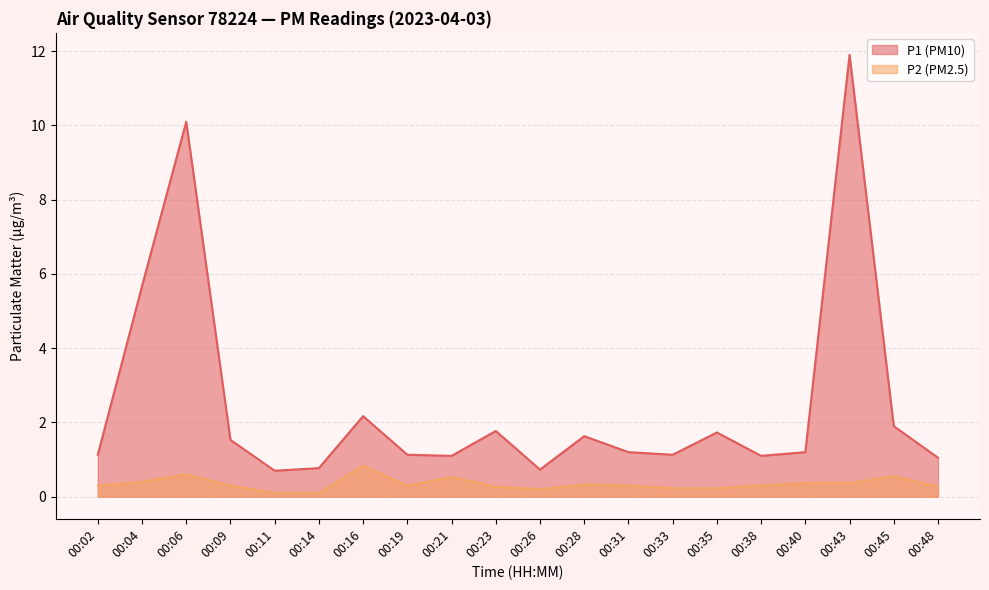

What is the difference between the maximum and minimum values in the P2 series?

0.7